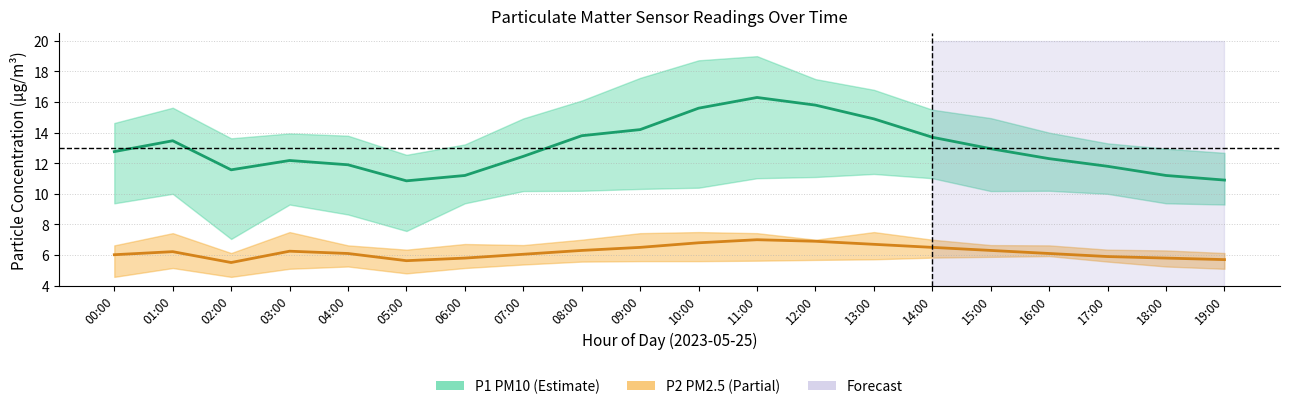

Does the chart display data point markers on the line(s)?

No